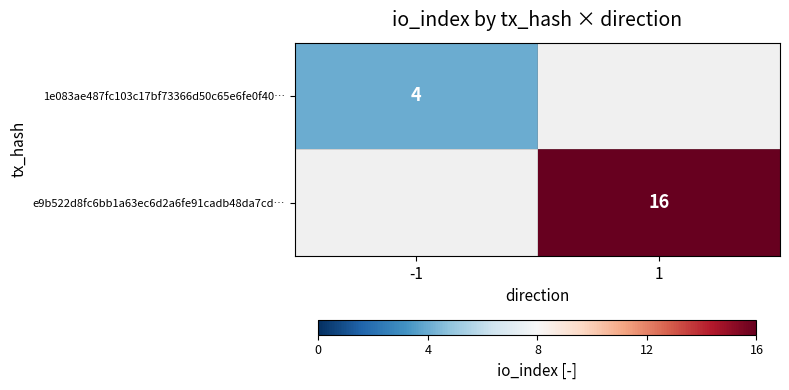

The e9b522d8fc6bb1a63ec6d2a6fe91cadb48da7cd… series shows 16 at 1. True or false?

True